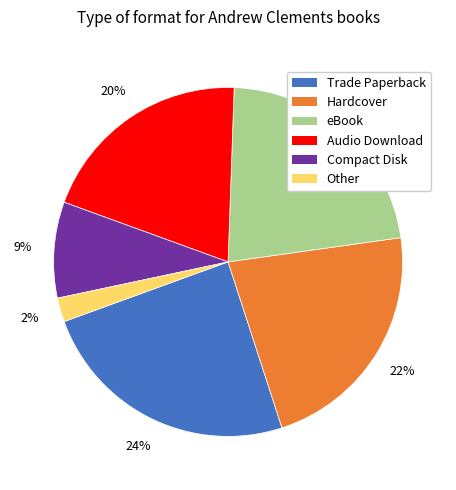

To the nearest percent, what percentage of the pie is Hardcover?

22%